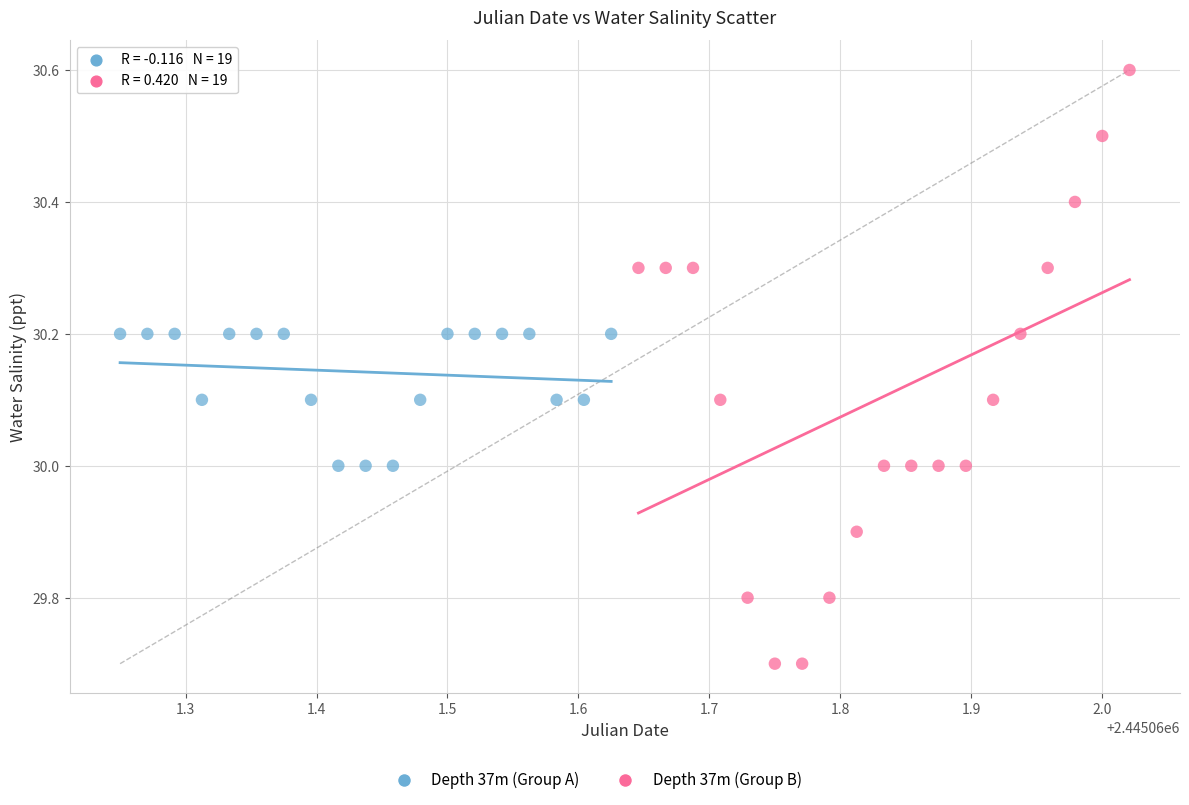

Which series reaches the minimum Y coordinate?

Depth 37m (Group B)